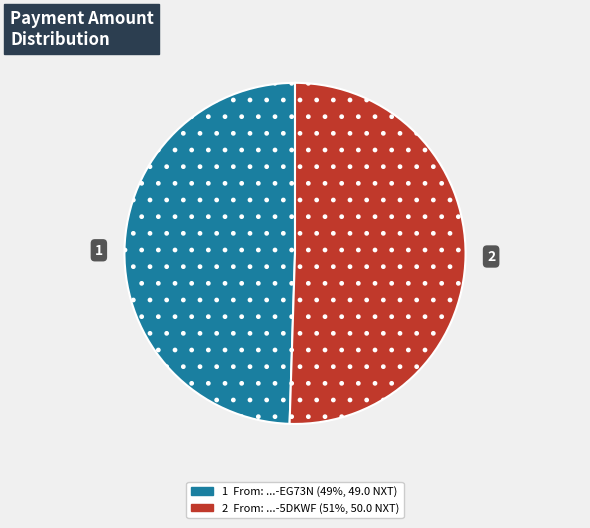

Does any single category account for the majority?

Yes